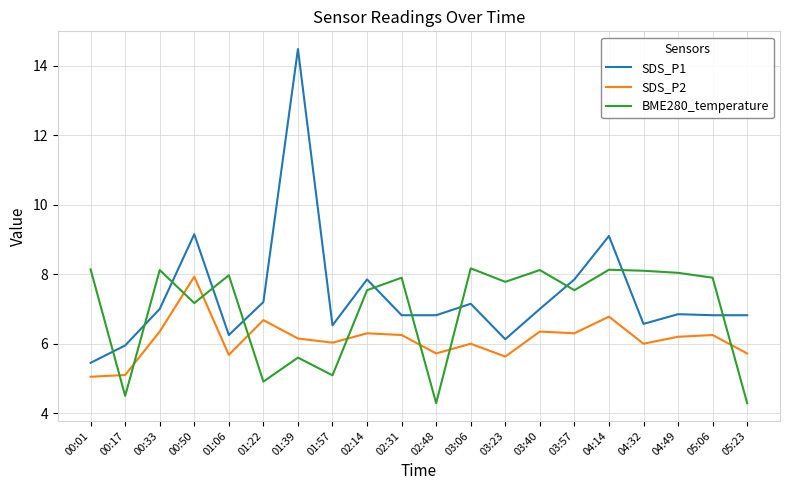

True or false: SDS_P1 has a value of 6.6 at 04:32.

True